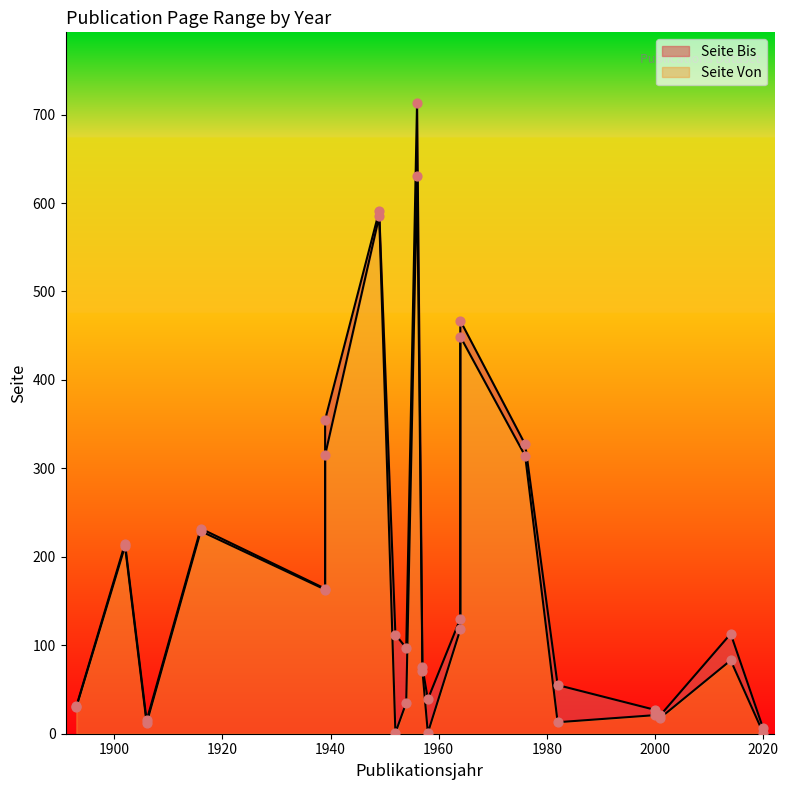

What are all the series names shown in the legend?

Seite Von, Seite Bis